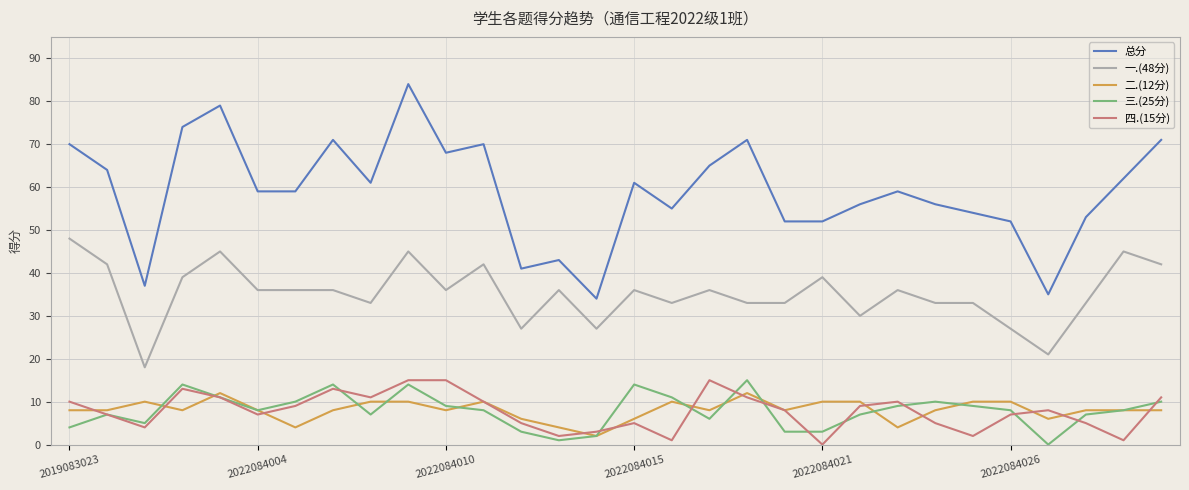

Does the chart display data point markers on the line(s)?

No